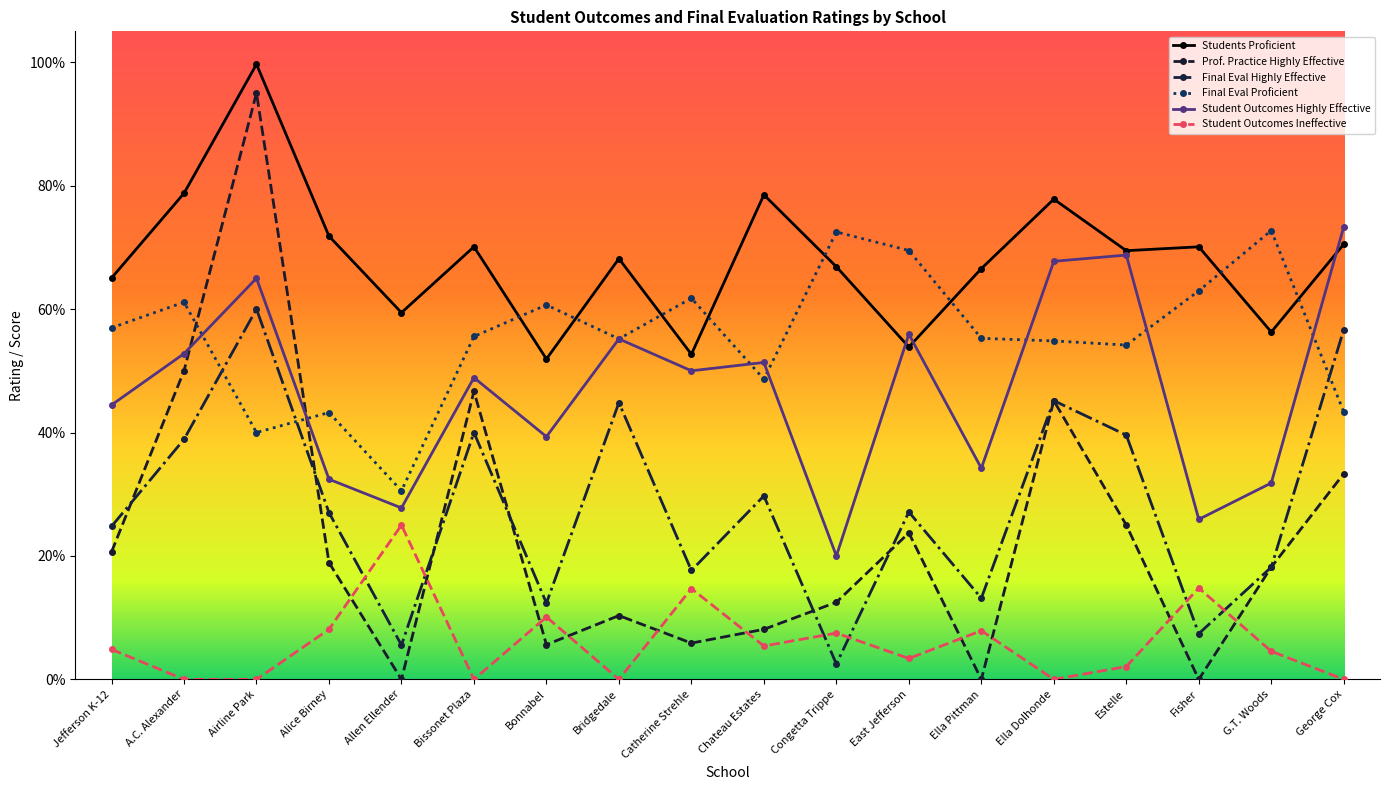

List the series in order of their peak value, lowest first.

Student Outcomes Ineffective, Final Eval Highly Effective, Final Eval Proficient, Student Outcomes Highly Effective, Prof. Practice Highly Effective, Students Proficient